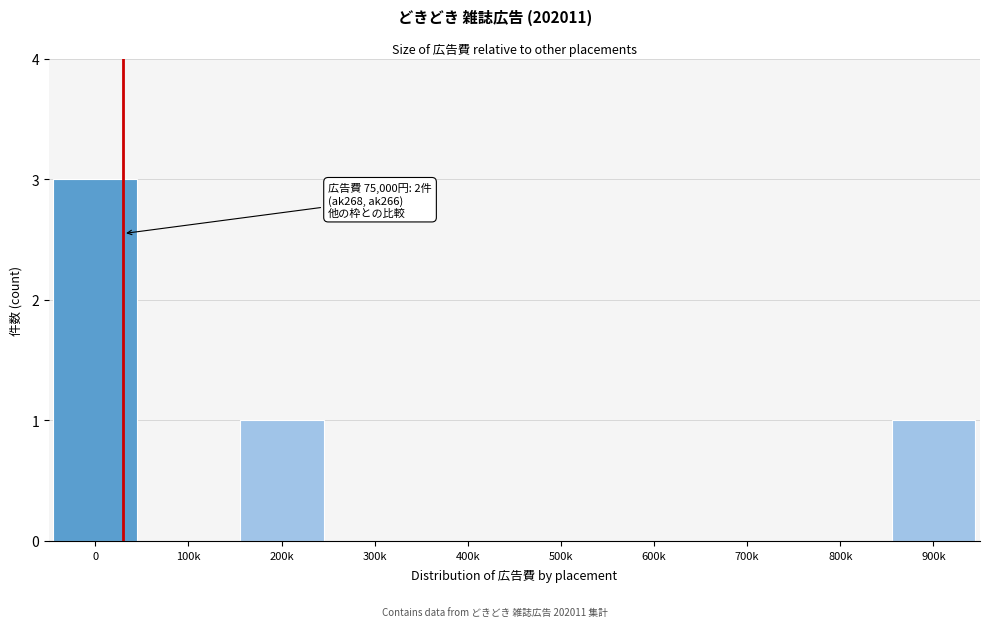

Reading left to right, what are all the values shown in this chart?

0=3	100k=0	200k=1	300k=0	400k=0	500k=0	600k=0	700k=0	800k=0	900k=1